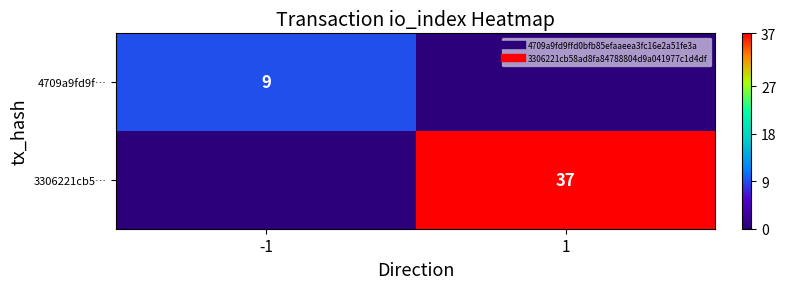

List the series in order of their peak value, lowest first.

4709a9fd9f…, 3306221cb5…